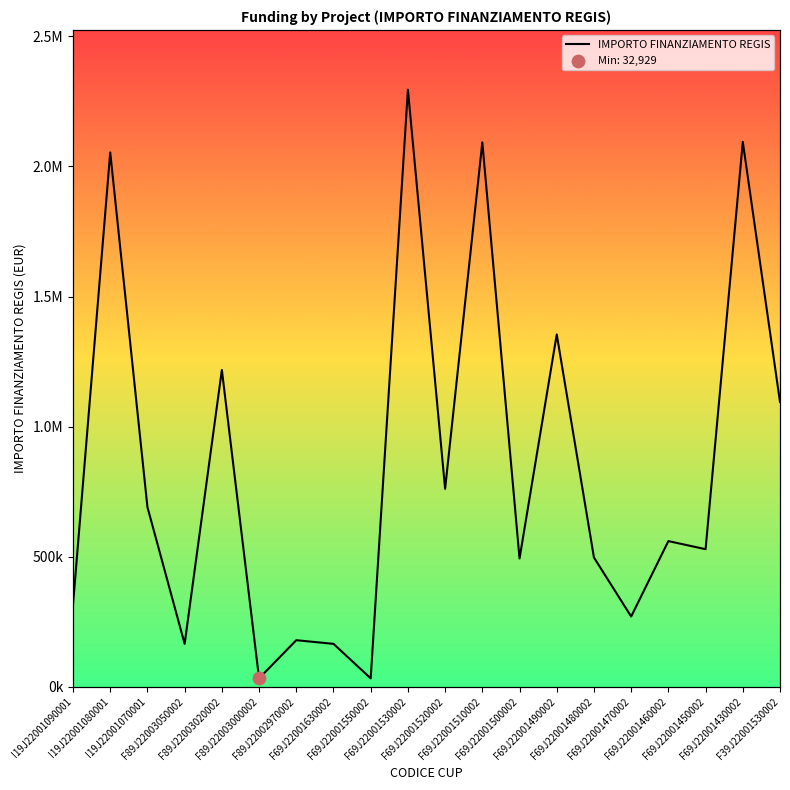

Between I19J22001080001 and F89J22003000002, which is larger?

I19J22001080001